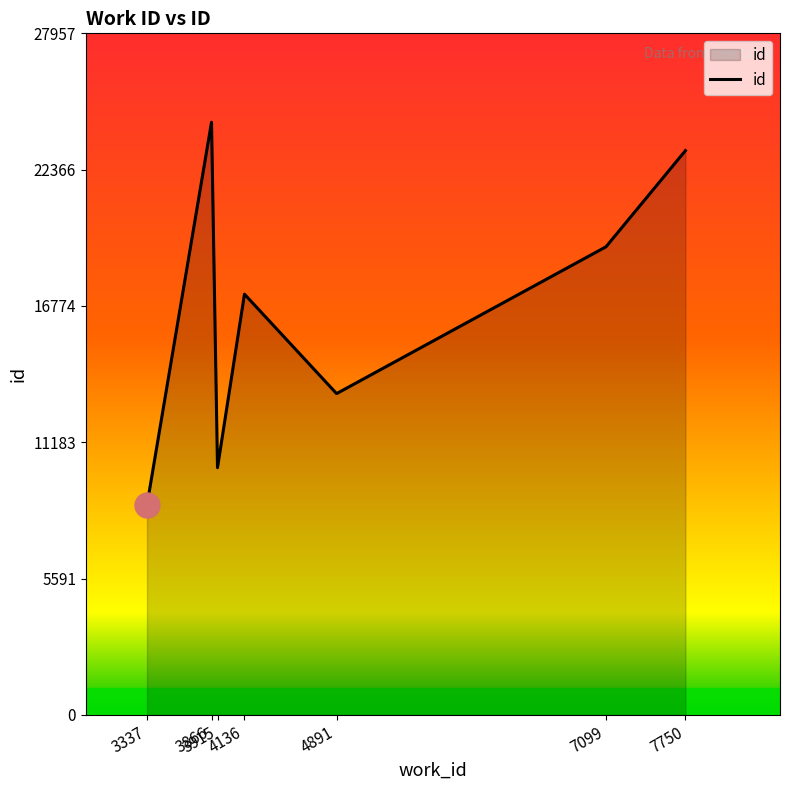

Count the number of data series in this chart.

1